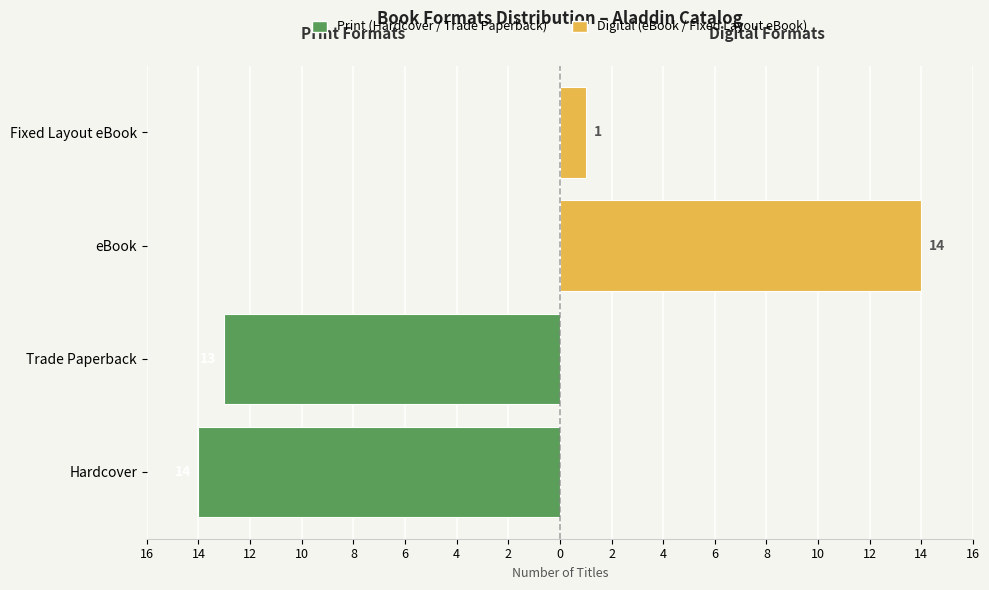

What is the value of the eBook / Fixed Layout eBook bar at the 1st from the left?

14